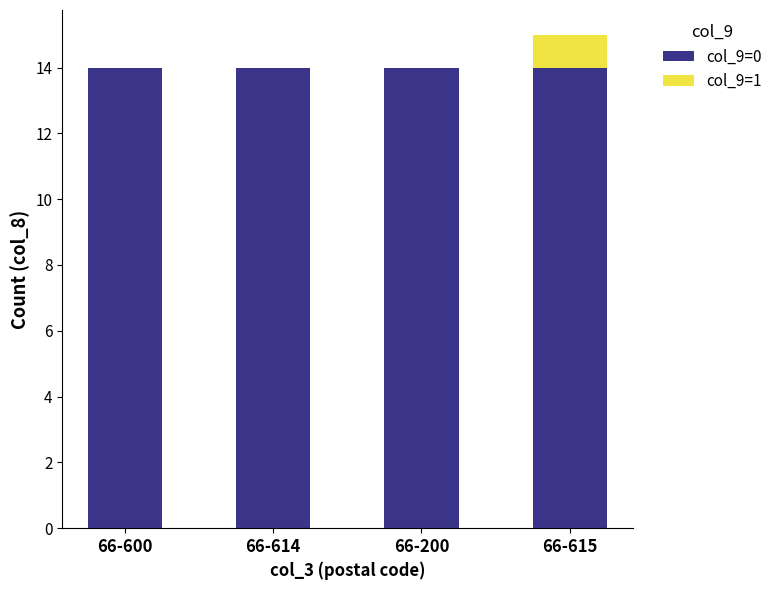

Is it true that col_9=0 equals 21 at 66-600?

False